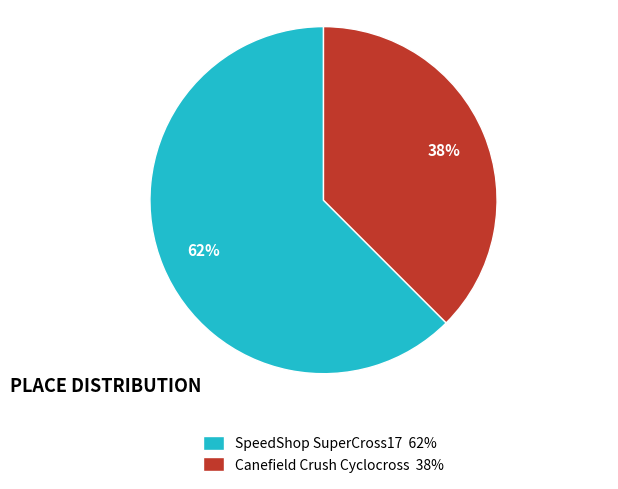

To the nearest percent, what is the average slice percentage?

50%